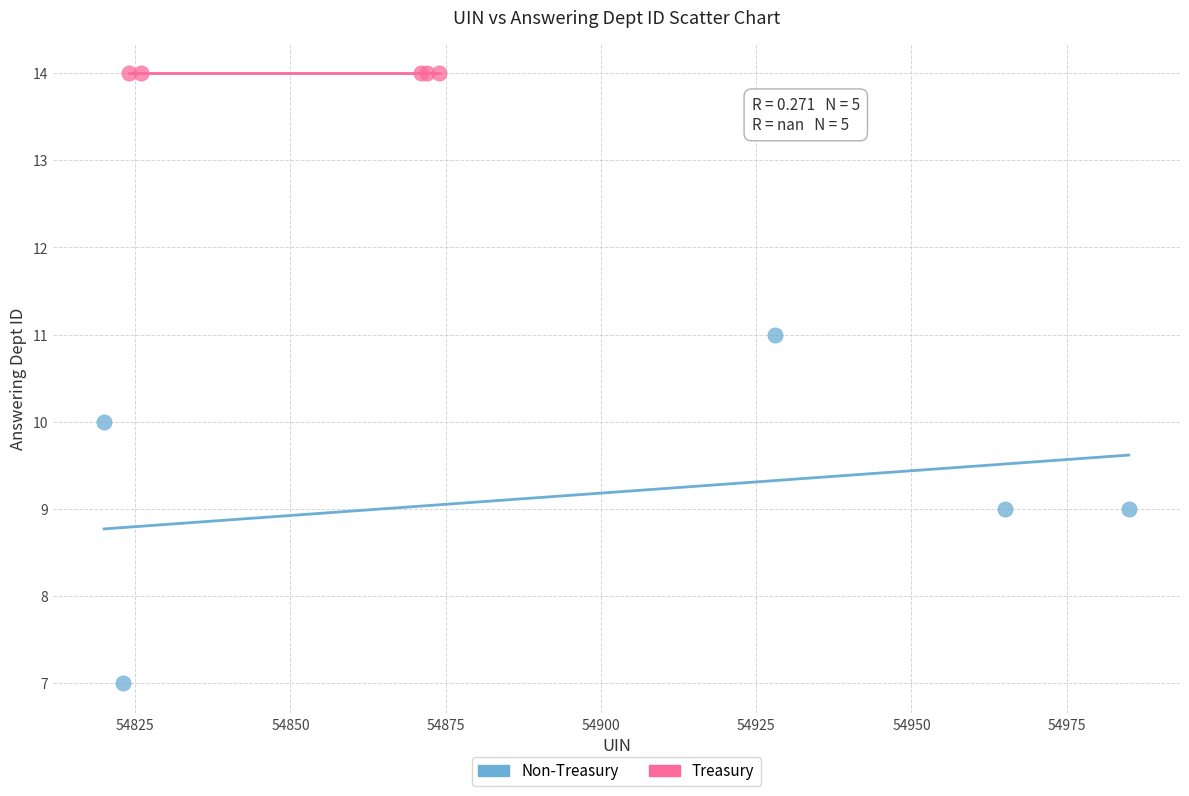

Which series contains the highest Y value?

Treasury